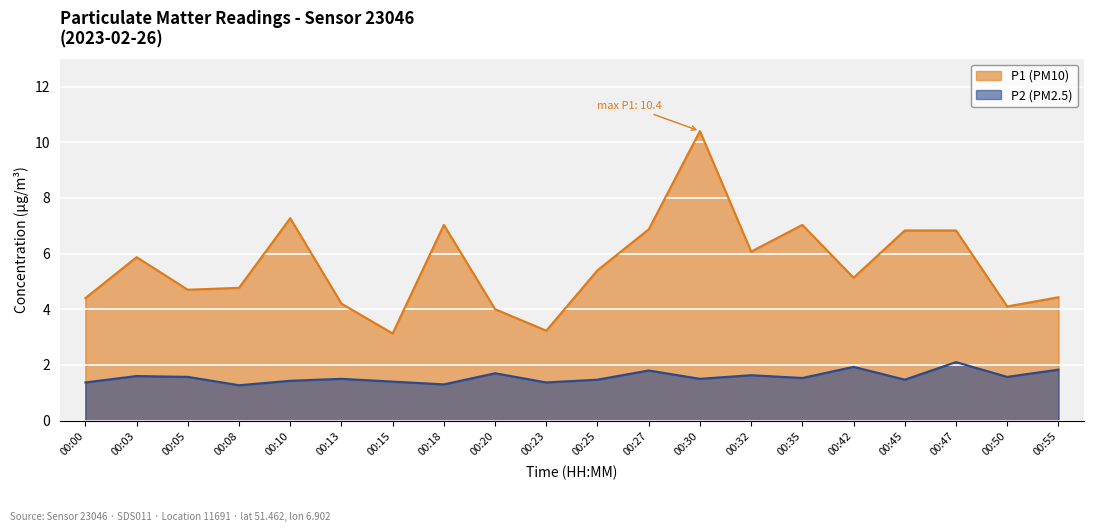

Reading left to right, list all the values displayed in this chart.

P1: 00:00=4.4	00:03=5.9	00:05=4.7	00:08=4.8	00:10=7.3	00:13=4.2	00:15=3.1	00:18=7.0	00:20=4.0	00:23=3.2	00:25=5.4	00:27=6.9	00:30=10.4	00:32=6.1	00:35=7.0	00:42=5.1	00:45=6.8	00:47=6.8	00:50=4.1	00:55=4.4
P2: 00:00=1.4	00:03=1.6	00:05=1.6	00:08=1.3	00:10=1.4	00:13=1.5	00:15=1.4	00:18=1.3	00:20=1.7	00:23=1.4	00:25=1.5	00:27=1.8	00:30=1.5	00:32=1.6	00:35=1.5	00:42=1.9	00:45=1.5	00:47=2.1	00:50=1.6	00:55=1.8